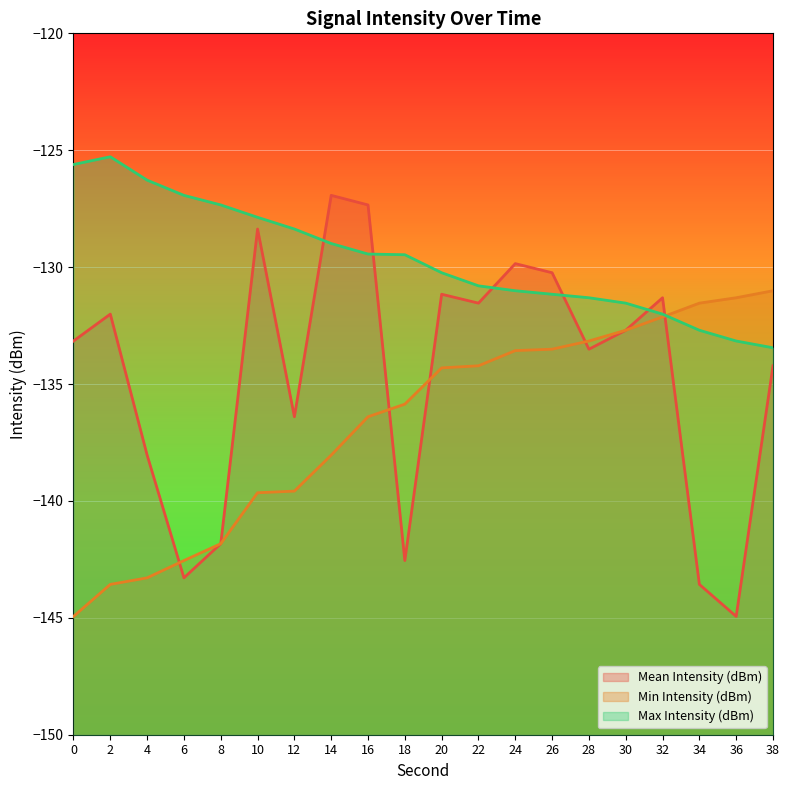

Reading left to right, what are all the values shown in this chart?

Mean Intensity (dBm): 0=-133.2	2=-132.0	4=-138.0	6=-143.3	8=-141.8	10=-128.4	12=-136.4	14=-126.9	16=-127.3	18=-142.6	20=-131.2	22=-131.5	24=-129.8	26=-130.2	28=-133.5	30=-132.7	32=-131.3	34=-143.6	36=-144.9	38=-134.2
Min Intensity (dBm): 0=-144.9	2=-143.6	4=-143.3	6=-142.6	8=-141.8	10=-139.7	12=-139.6	14=-138.0	16=-136.4	18=-135.9	20=-134.3	22=-134.2	24=-133.6	26=-133.5	28=-133.2	30=-132.7	32=-132.1	34=-131.5	36=-131.3	38=-131.0
Max Intensity (dBm): 0=-125.6	2=-125.3	4=-126.3	6=-126.9	8=-127.3	10=-127.9	12=-128.4	14=-129.0	16=-129.4	18=-129.5	20=-130.2	22=-130.8	24=-131.0	26=-131.2	28=-131.3	30=-131.5	32=-132.0	34=-132.7	36=-133.2	38=-133.4